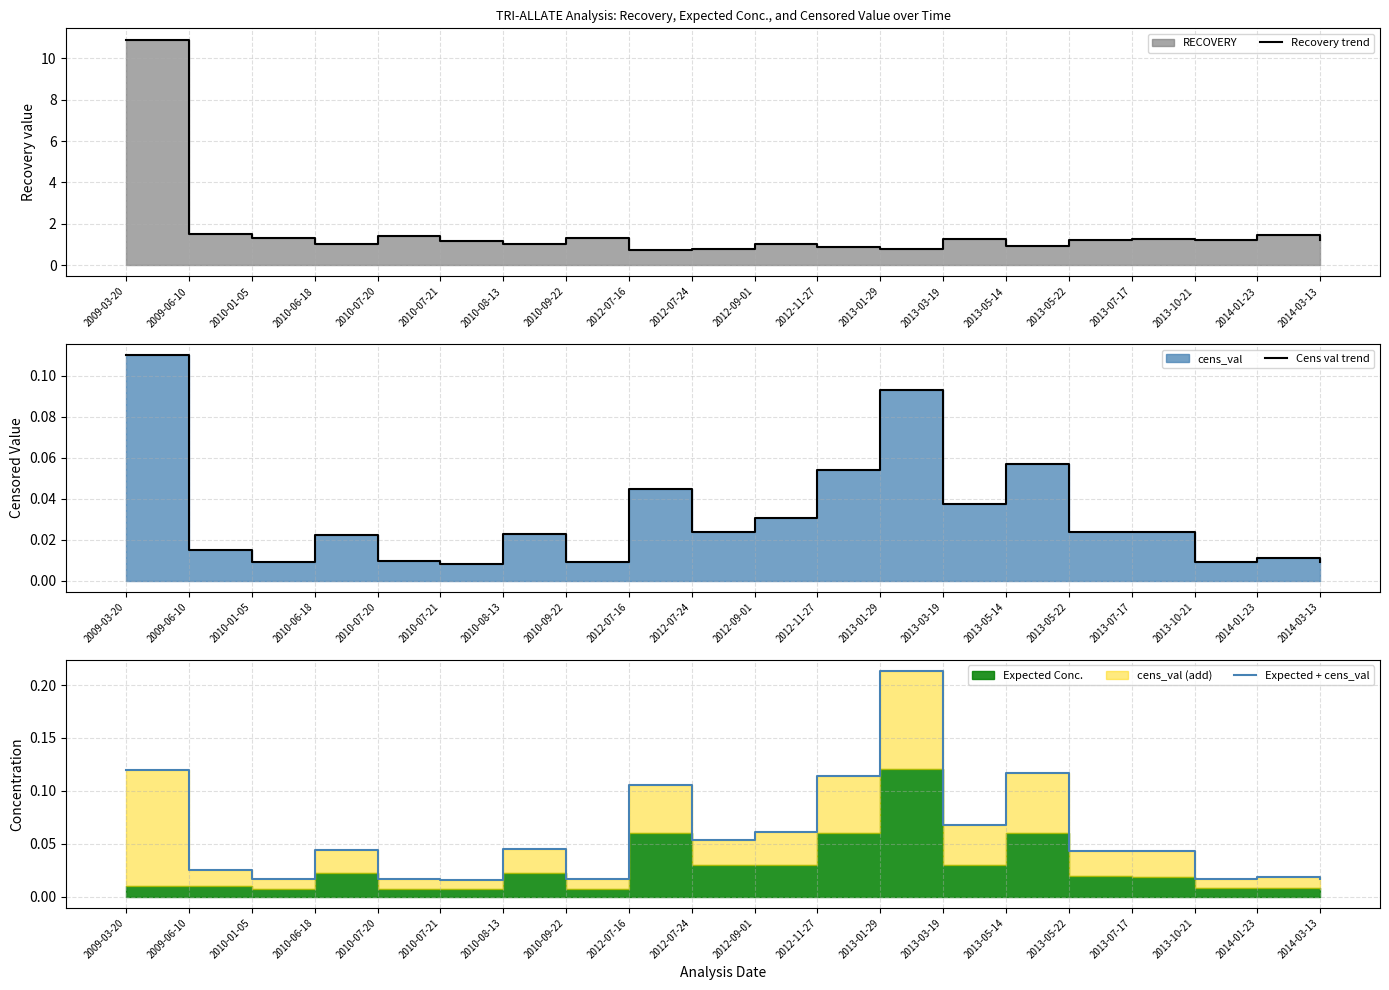

At how many categories does at least one series exceed 9?

1